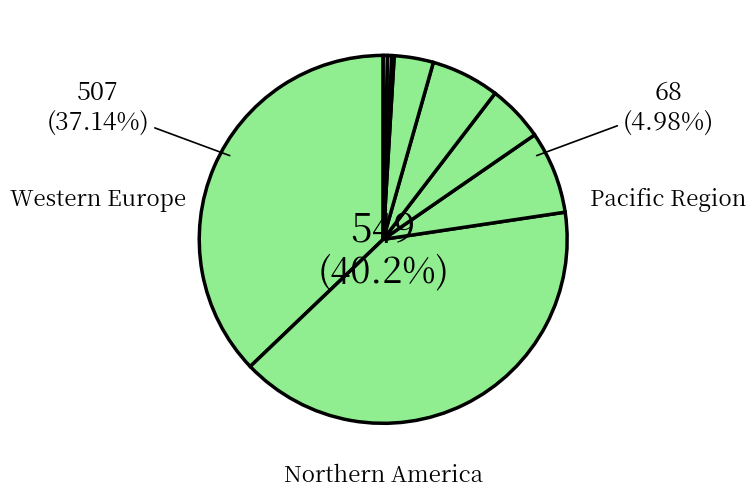

The Africa slice represents 1% of the pie. True or false?

False